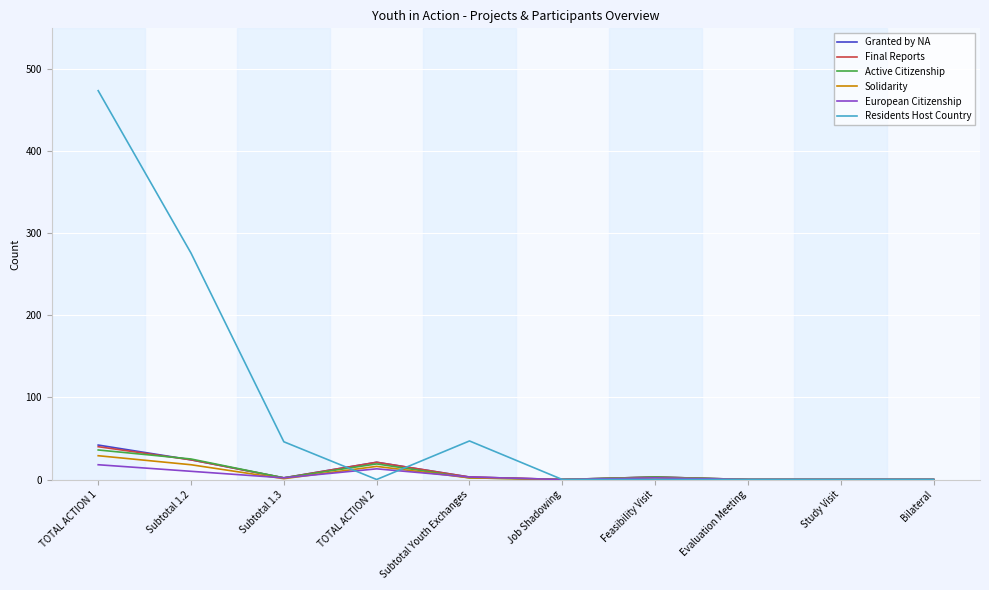

Which series has the largest range (max minus min)?

Residents Host Country